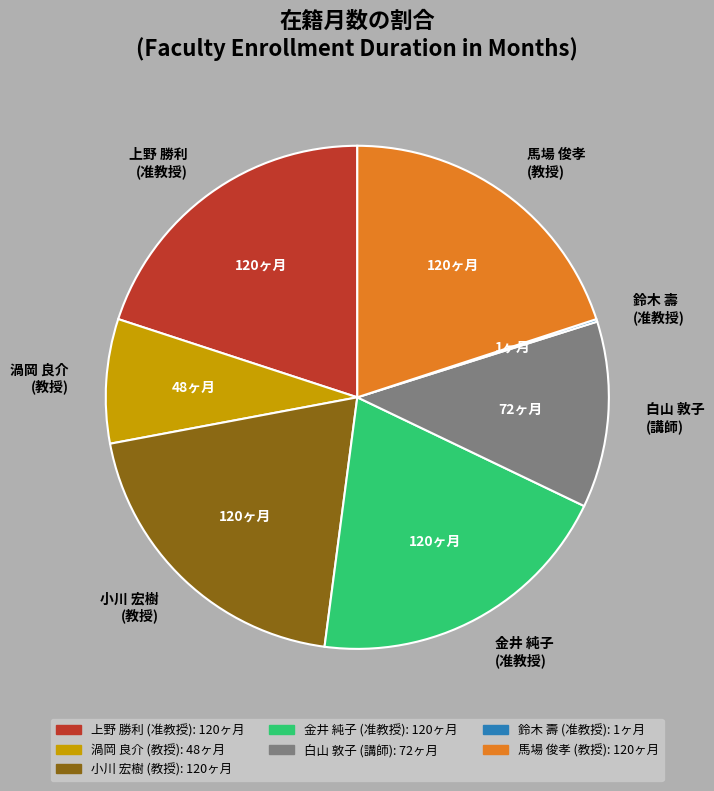

Does any single category account for the majority?

No